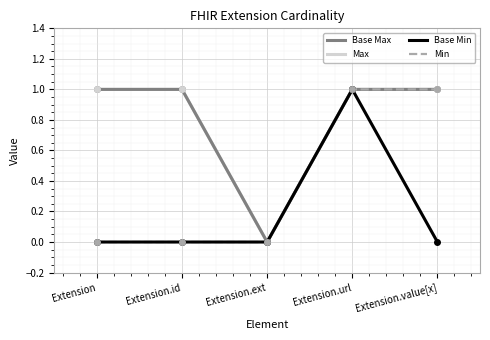

Which series has the largest range (max minus min)?

Base Max